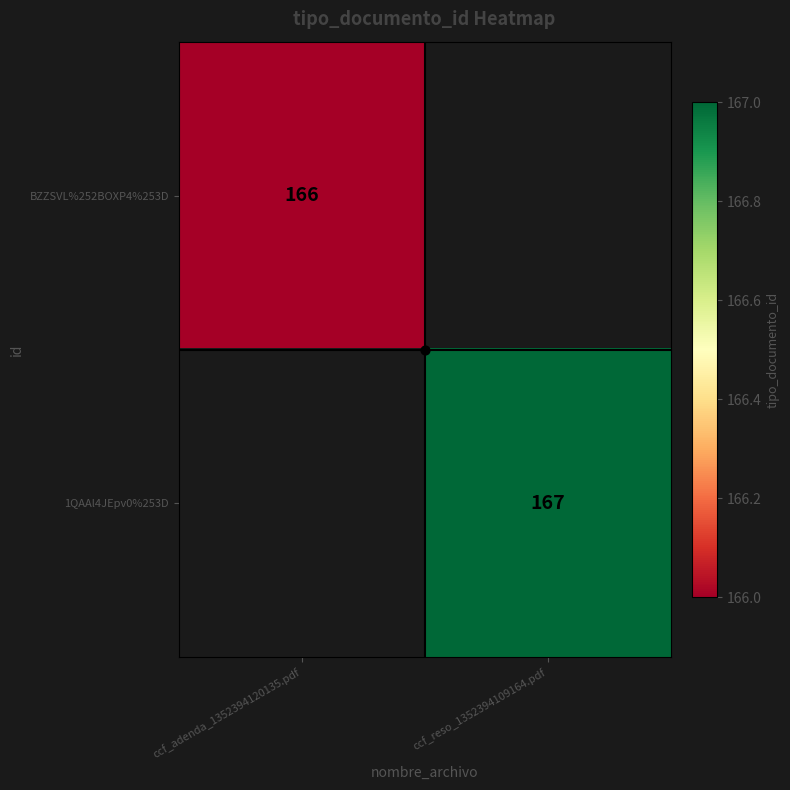

At which category does the chart reach its peak across all series?

ccf_reso_1352394109164.pdf